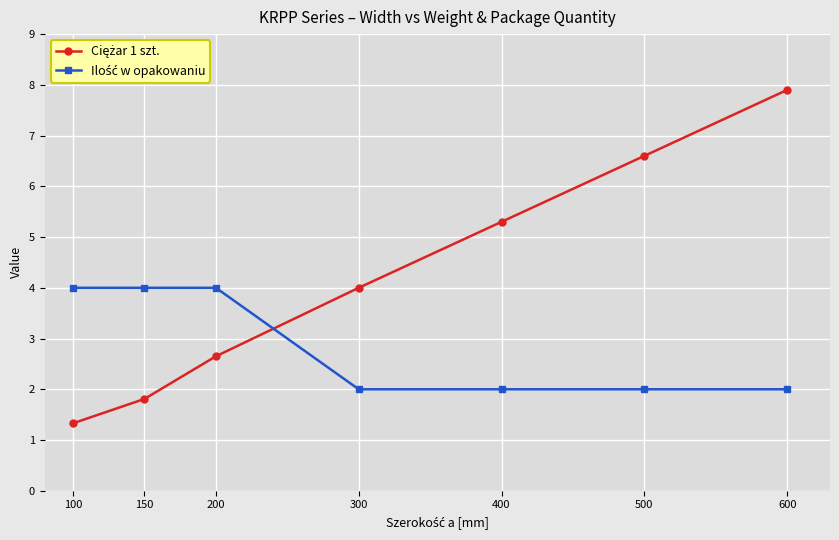

At which category is the sum across all series the highest?

600